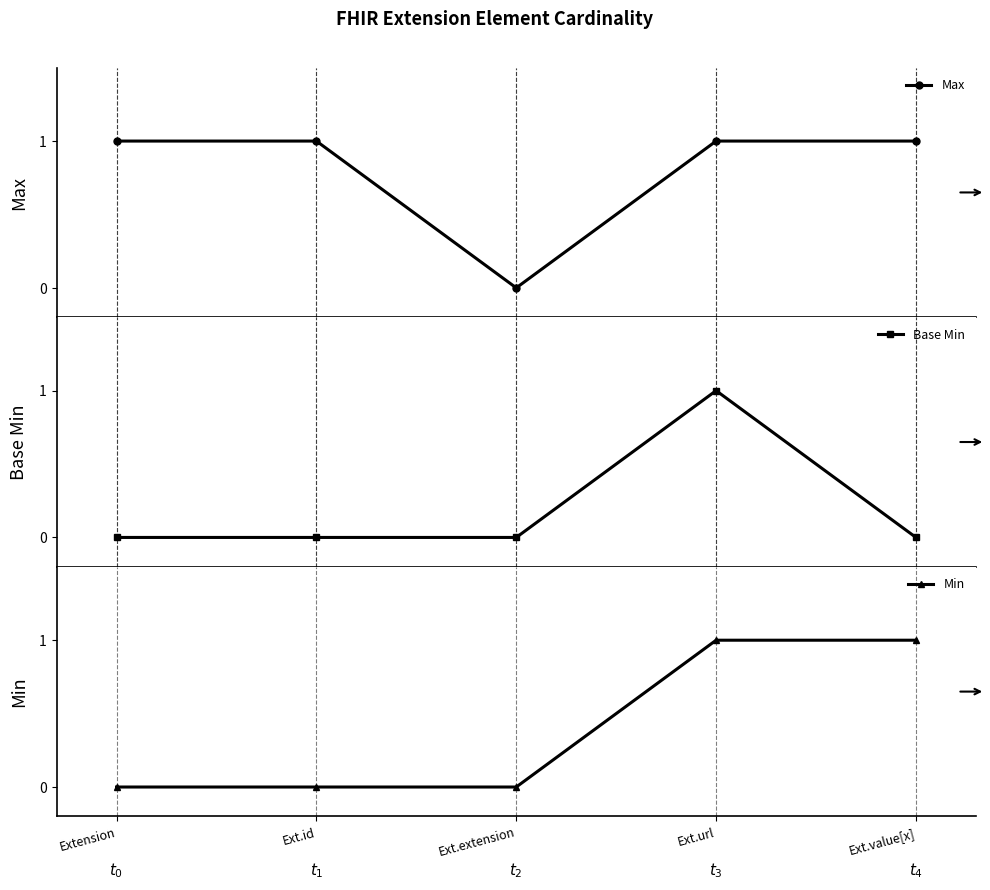

True or false: Base Min and Max cross at least once.

False